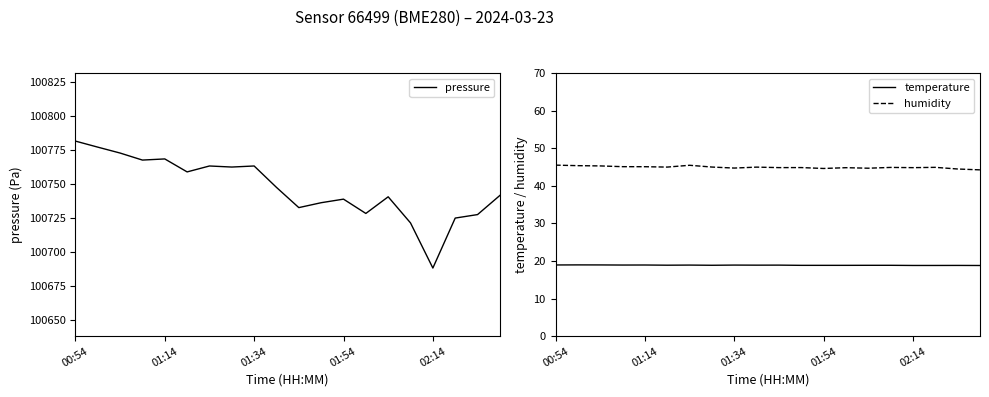

What is the maximum value for humidity?

45.5